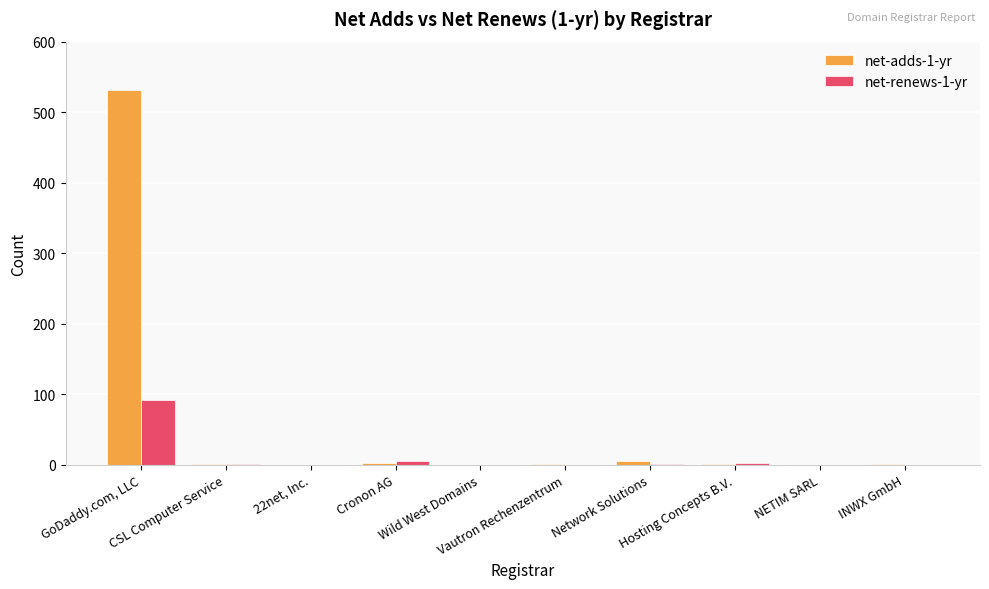

What is the average value of the net-adds-1-yr series?

54